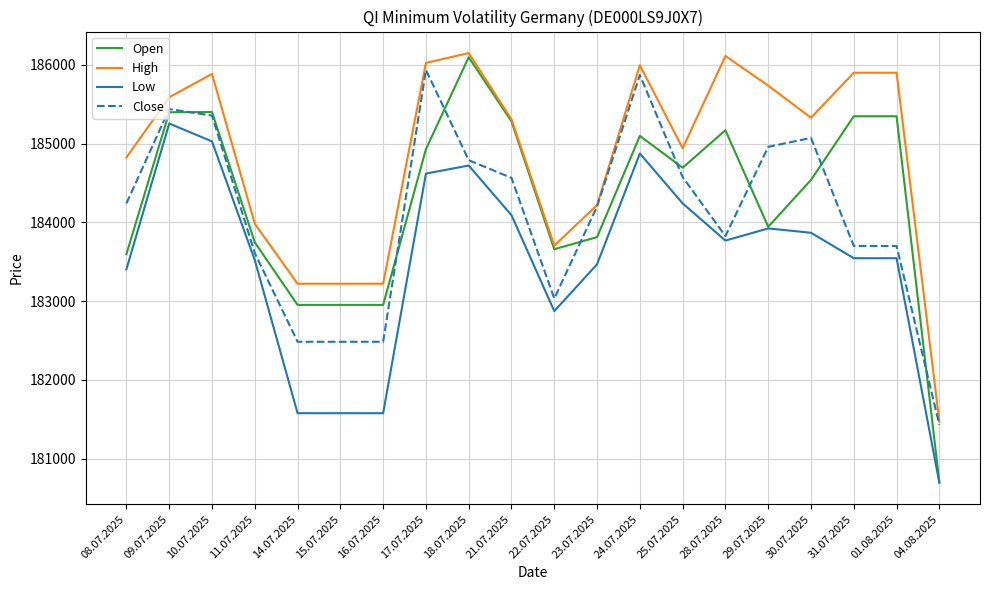

What is the maximum value shown in the chart?

186150